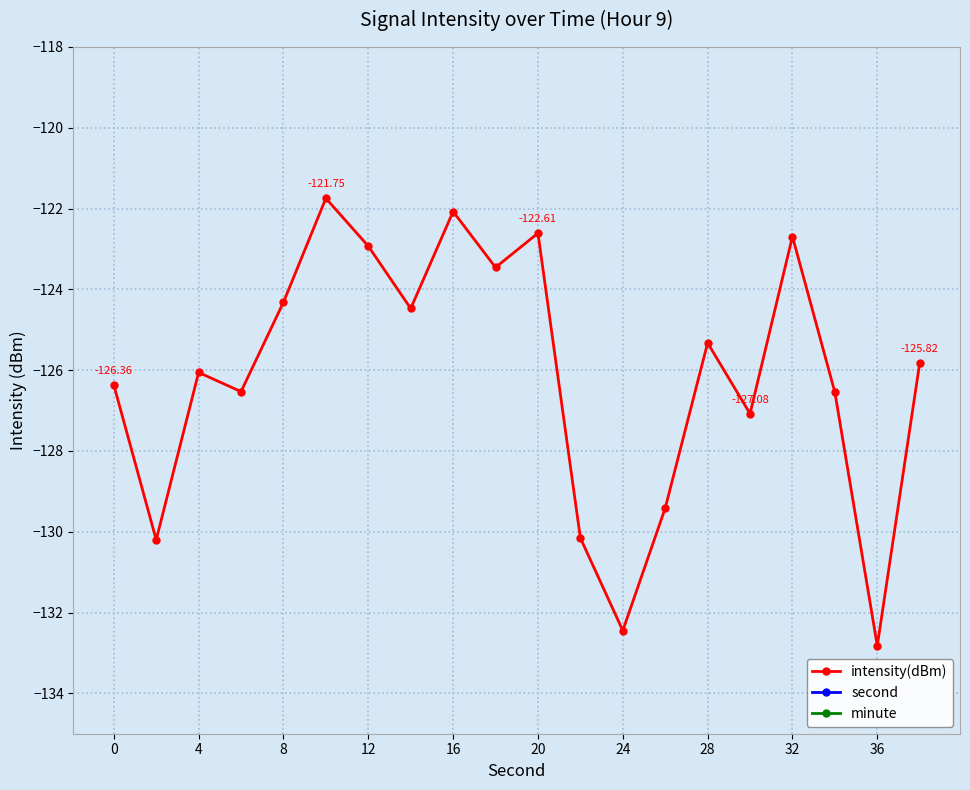

At which category does intensity(dBm) reach its first local peak?

4